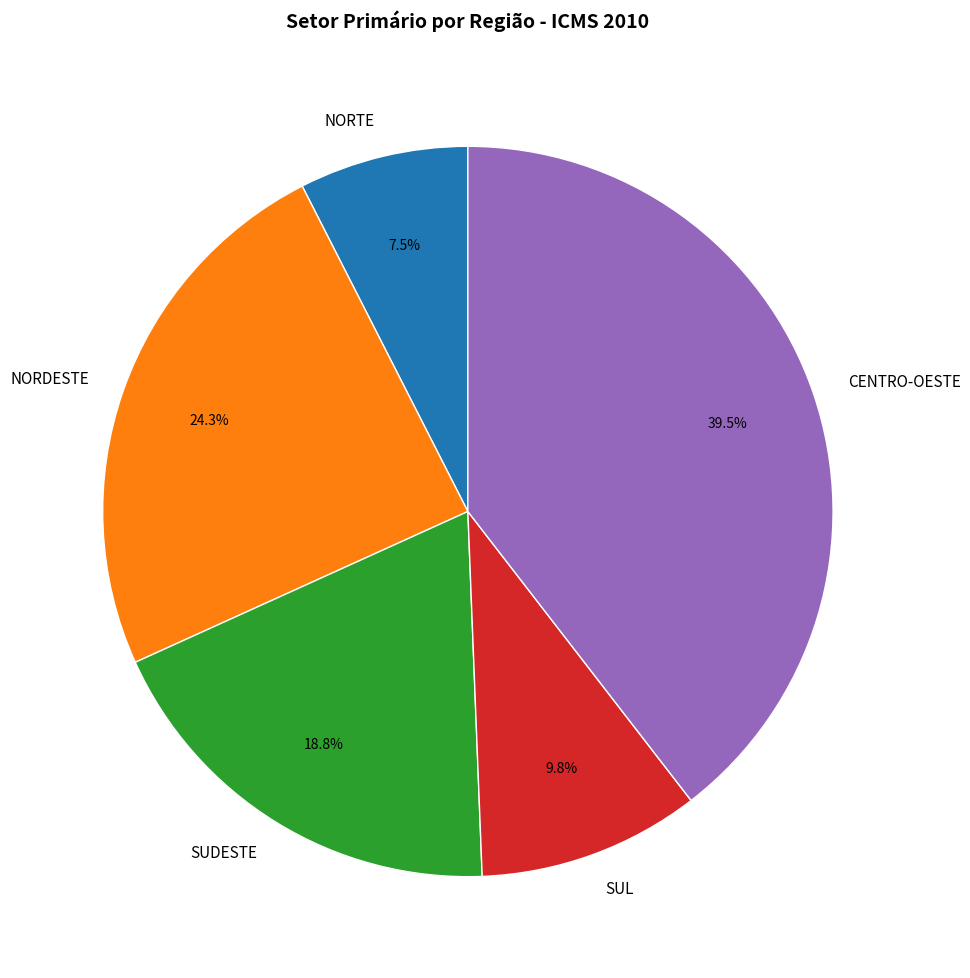

Rank the categories by value from lowest to highest.

NORTE, SUL, SUDESTE, NORDESTE, CENTRO-OESTE